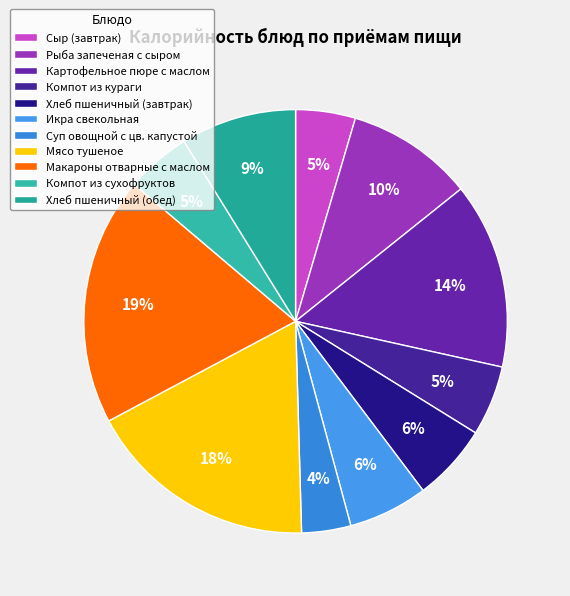

What is the largest slice in the pie chart?

Макароны отварные с маслом